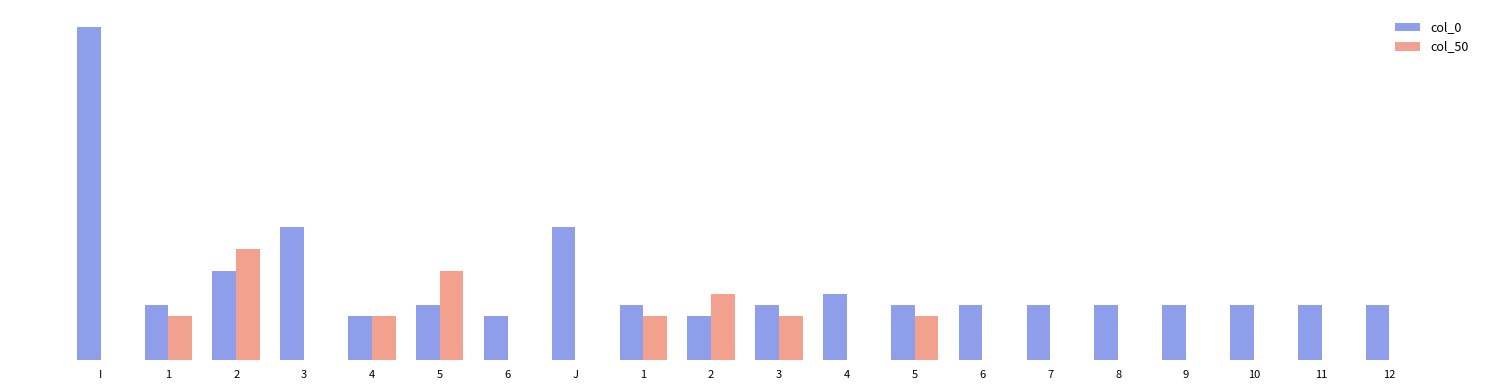

What is the difference between the maximum and minimum values in the col_50 series?

10